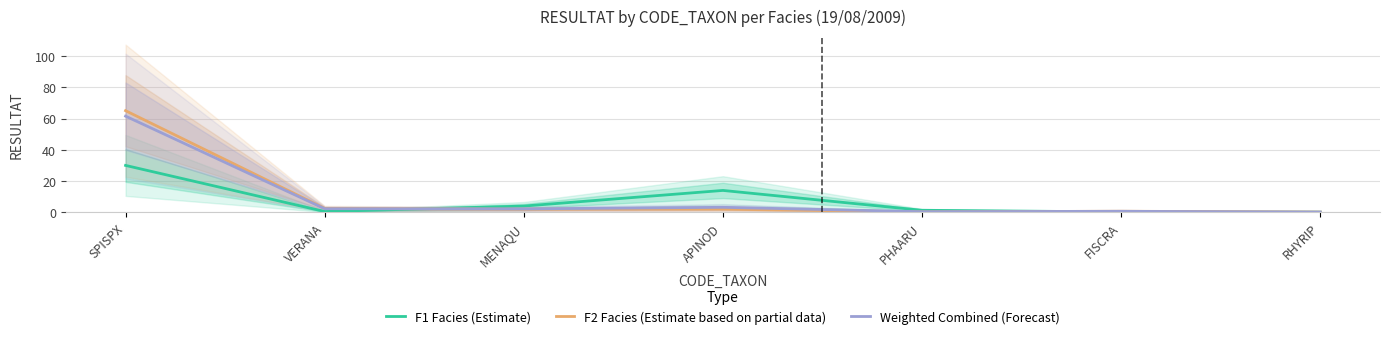

At FISCRA, list the series in order from largest to smallest.

F2 Facies (Estimate based on partial data), Weighted Combined (Forecast), F1 Facies (Estimate)